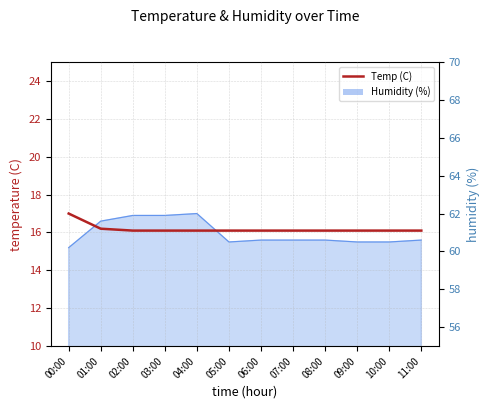

List the labels in order of value, largest first.

00:00, 01:00, 02:00, 03:00, 04:00, 05:00, 06:00, 07:00, 08:00, 09:00, 10:00, 11:00